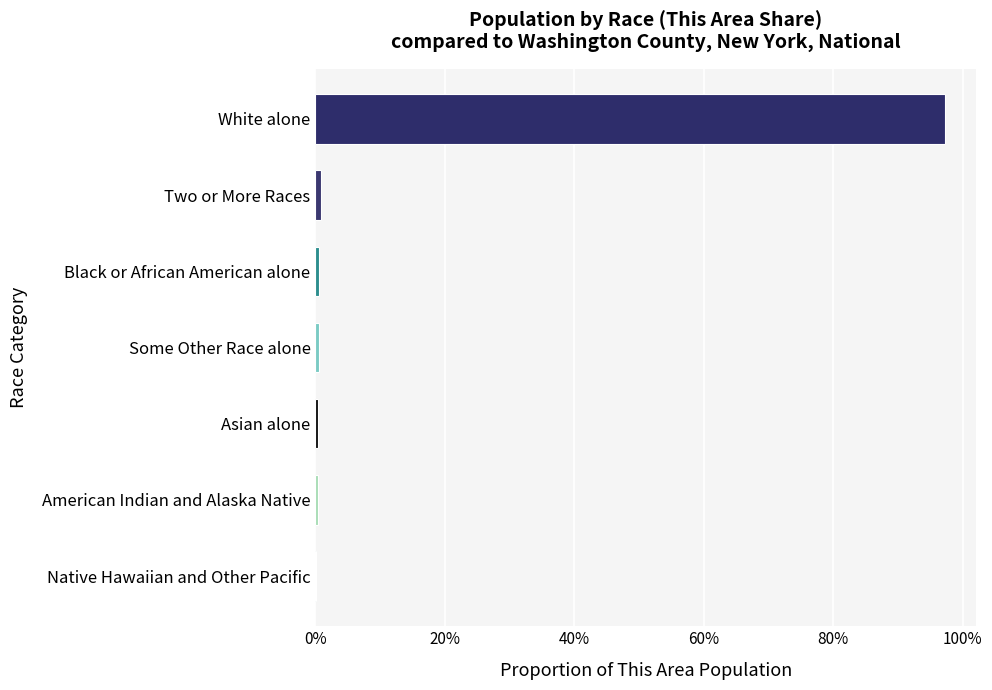

What is the maximum value shown in the chart?

1.0